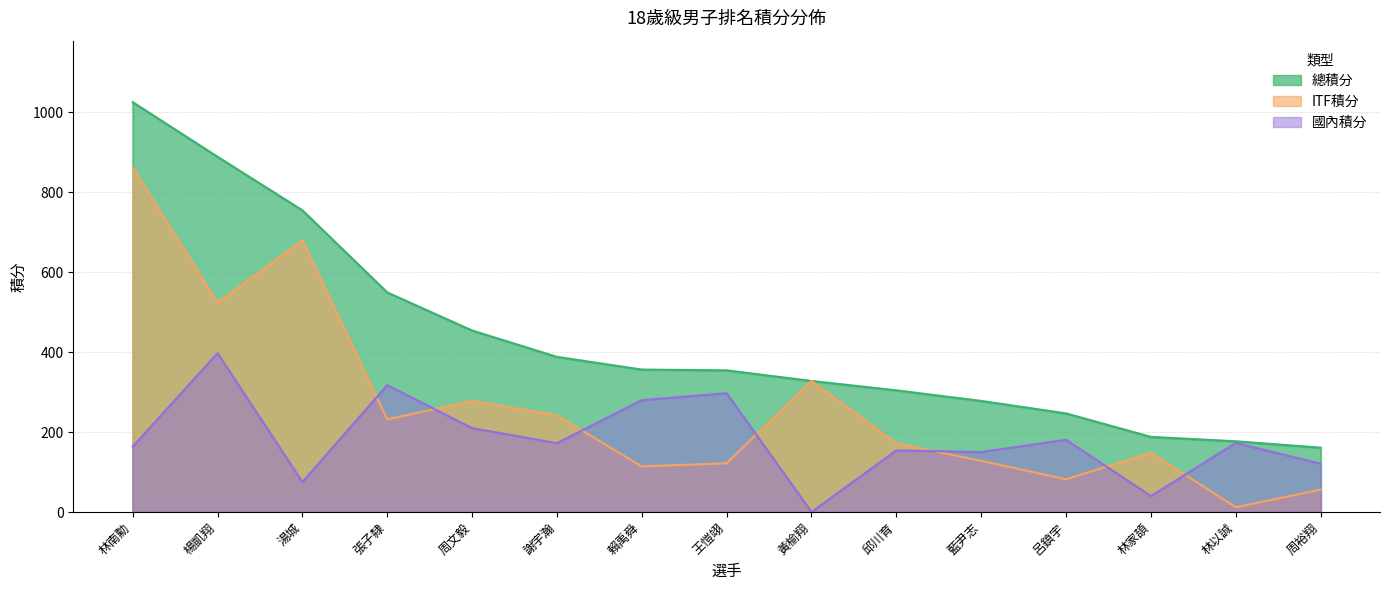

Between which two adjacent categories do 國內積分 and ITF積分 first intersect?

湯城 and 張子隸